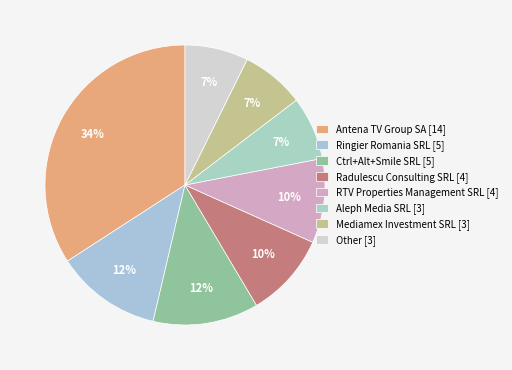

To the nearest percent, what is the average slice percentage?

12%